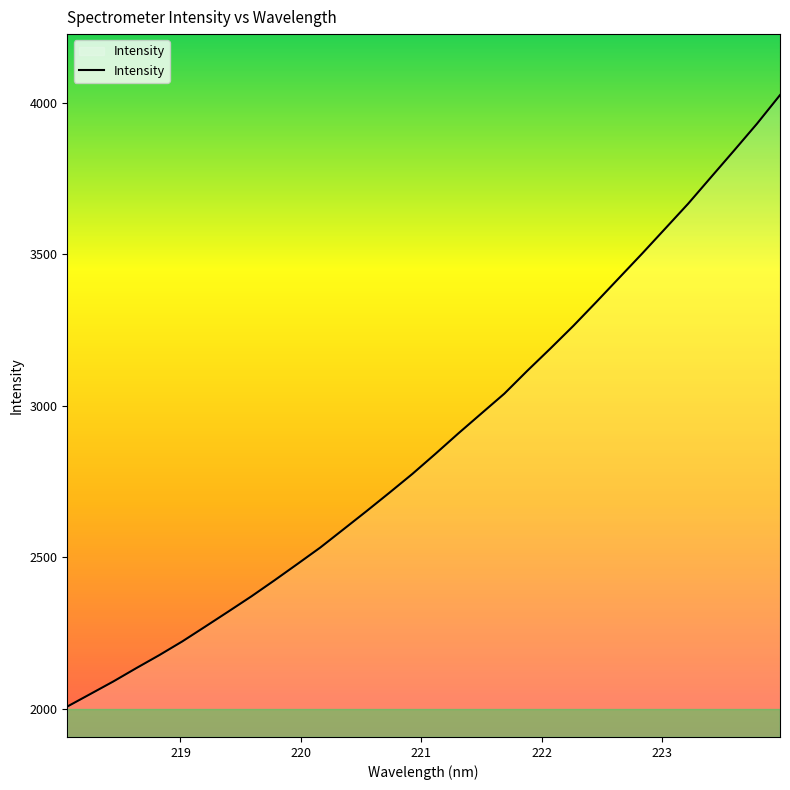

What is the difference between the maximum and minimum values?

2018.2